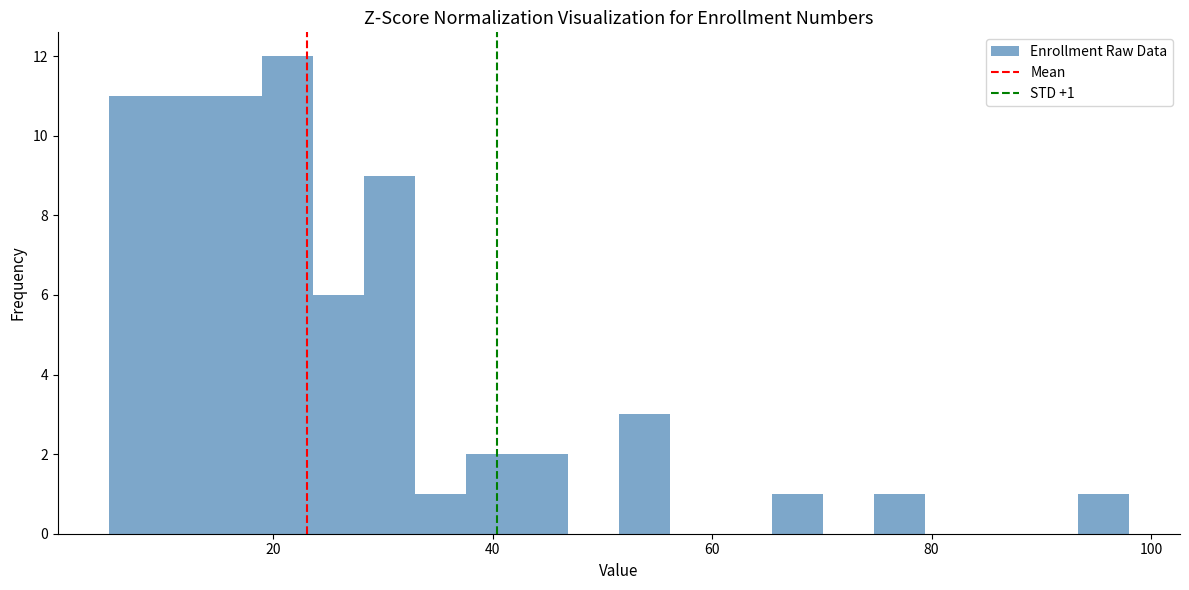

Around what value on the x-axis is the tallest bar? Give the approximate position of its centre, as read against the axis.

22